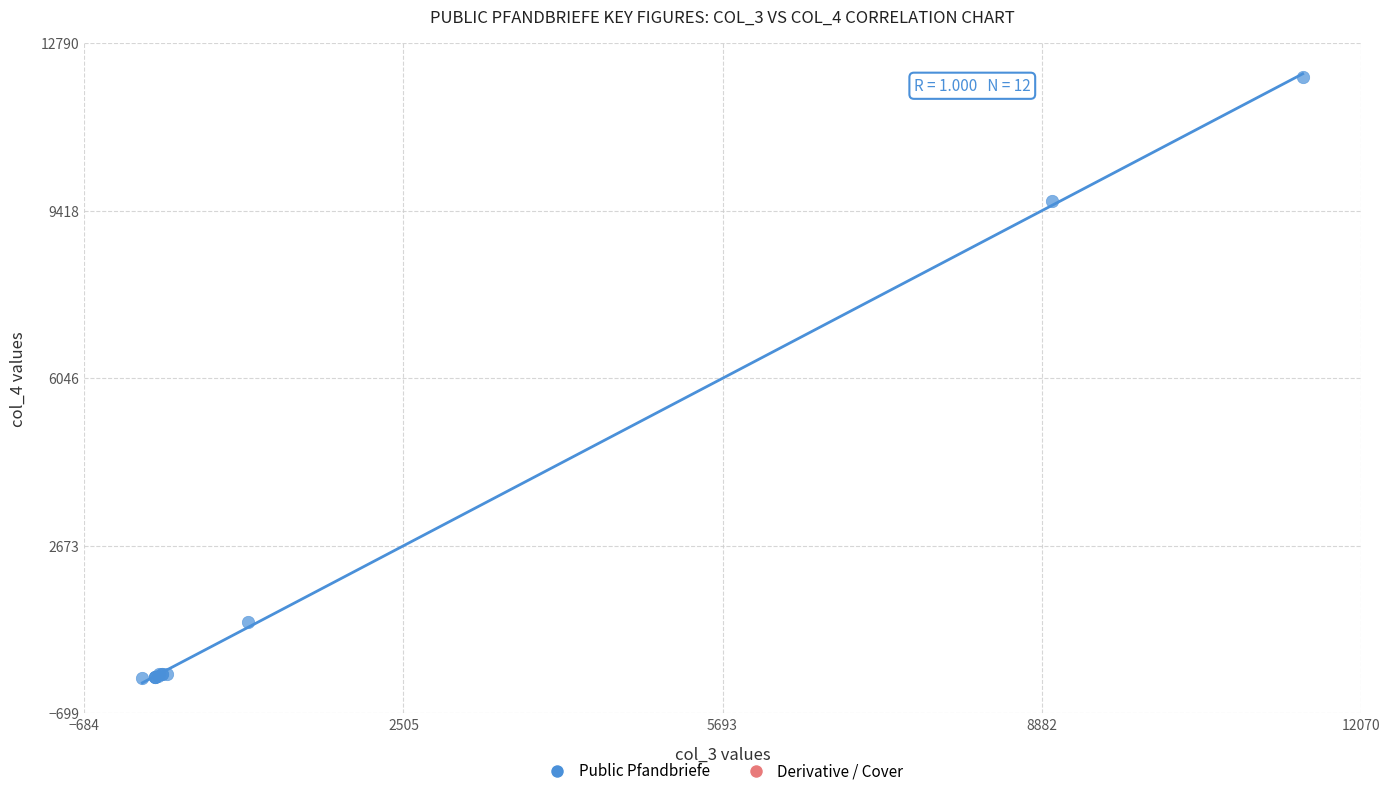

What Y value in the scatter plot is closest to 6062?

9606.4